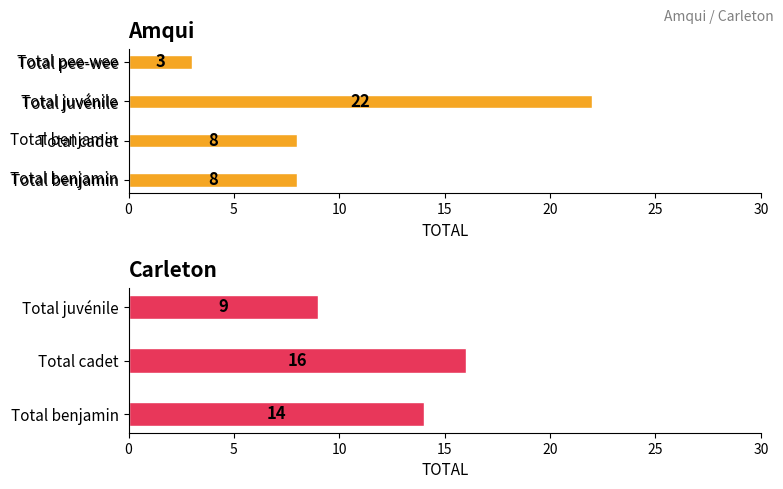

What is the label of the 2nd bar from the left?

Cadet